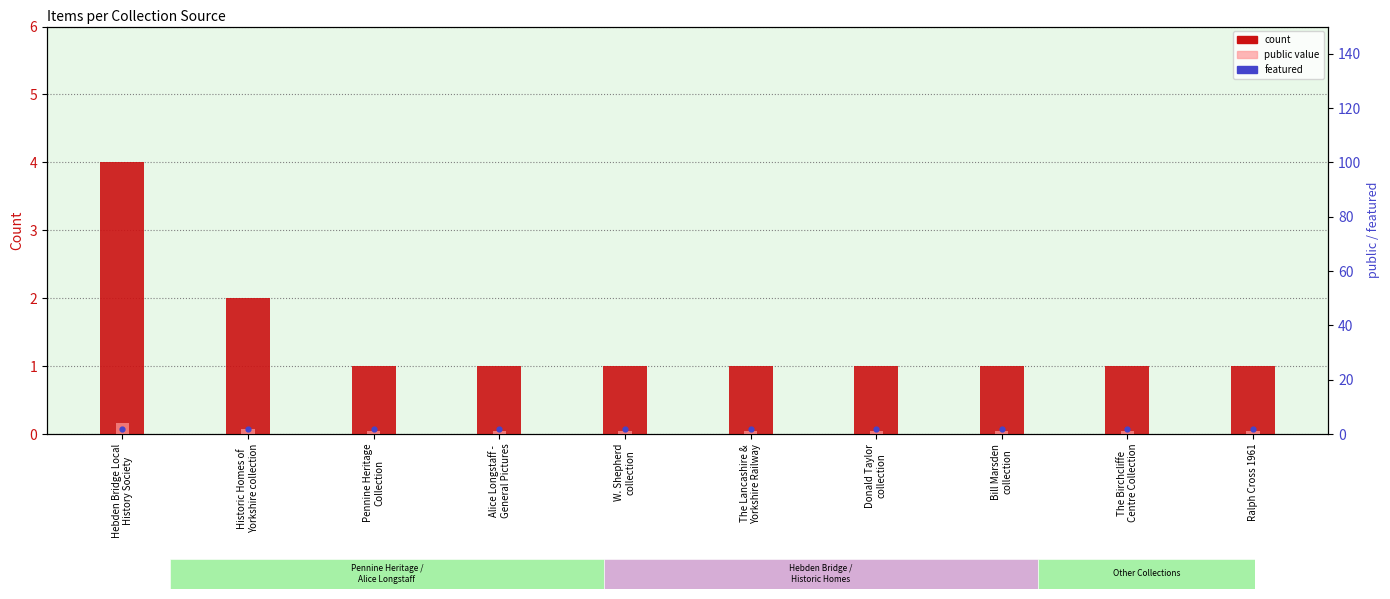

Which series reaches the maximum Y coordinate?

count